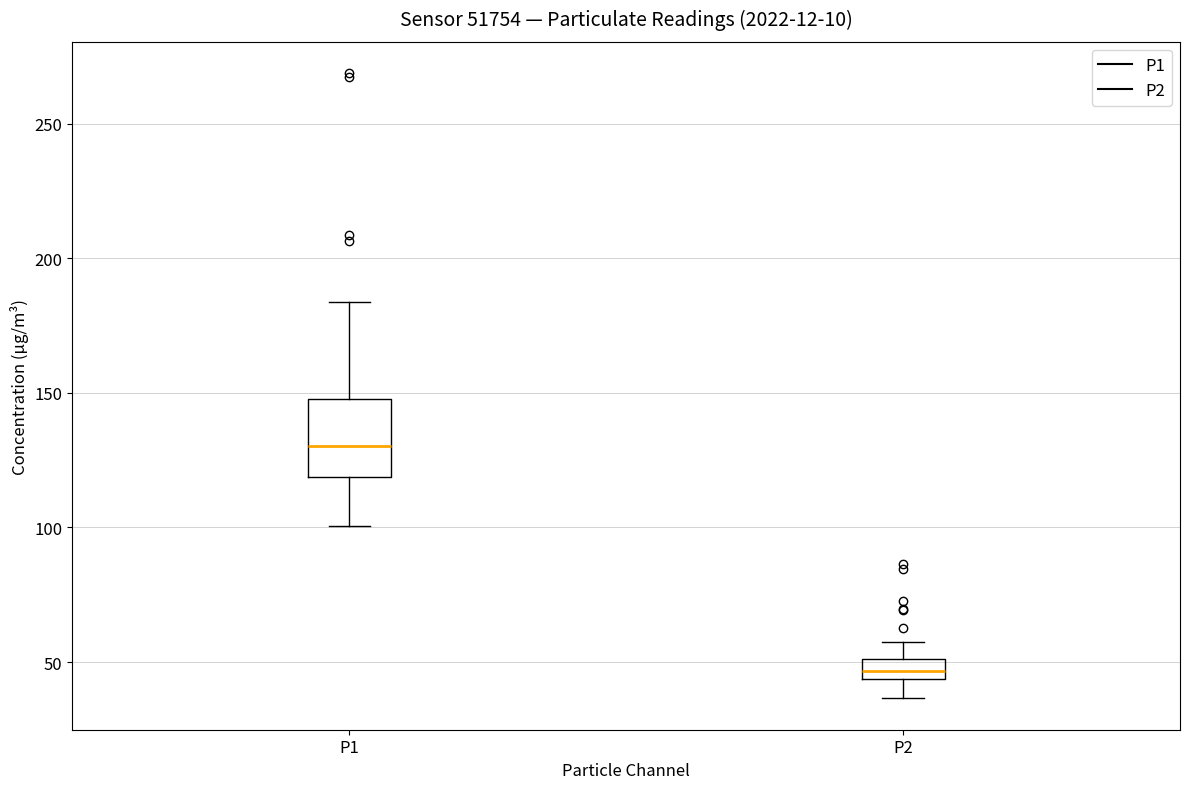

Reading left to right, transcribe this box plot: for each box, give where its median line is, the range the box spans, and where its two whiskers end, as read against the y-axis. The values are not printed on the chart, so give them approximately, as read against the axis.

P1: median 130, box 120 to 150, whiskers 100 to 185
P2: median 45 (inside the box), box 45 to 50, whiskers 35 to 55